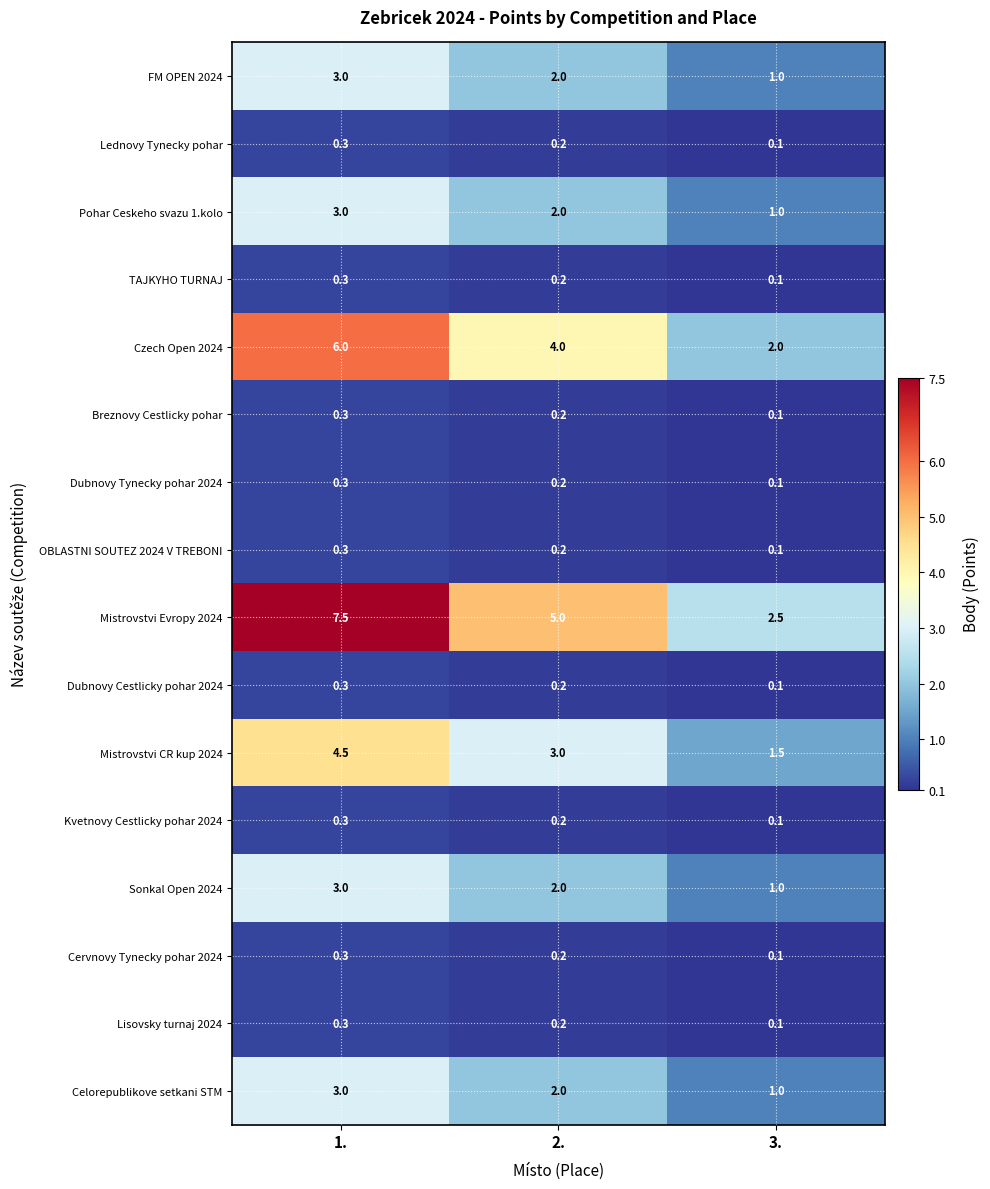

How many categories are shown in the chart?

3